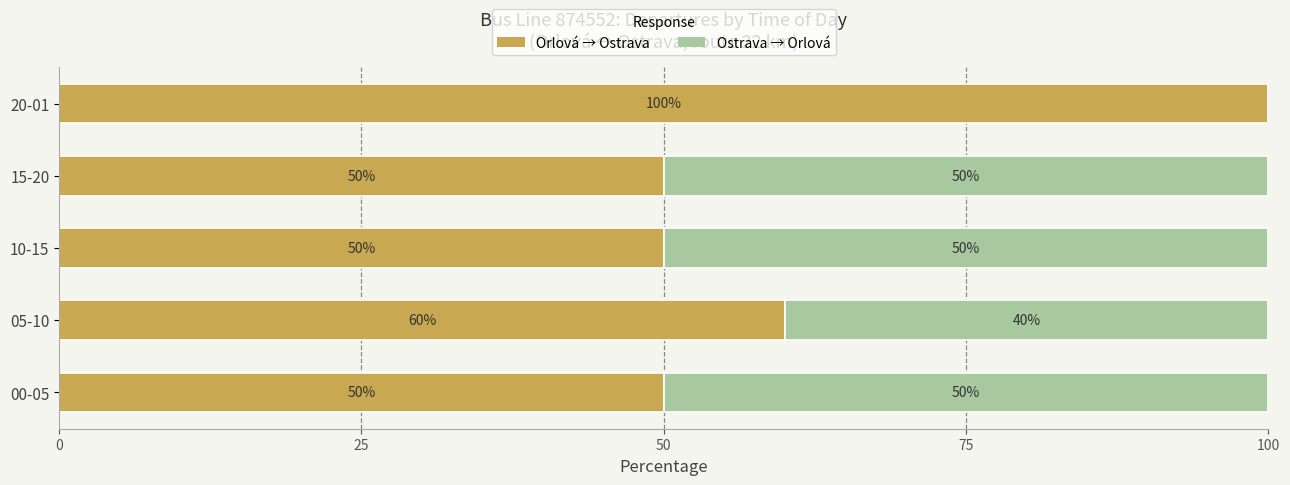

How many data points in Orlová → Ostrava are above 50?

2